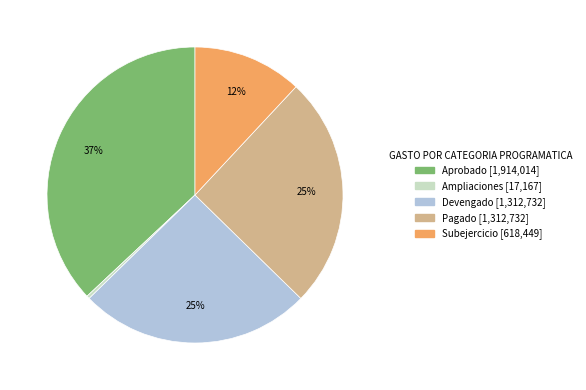

To the nearest percent, what is the average slice percentage?

20%